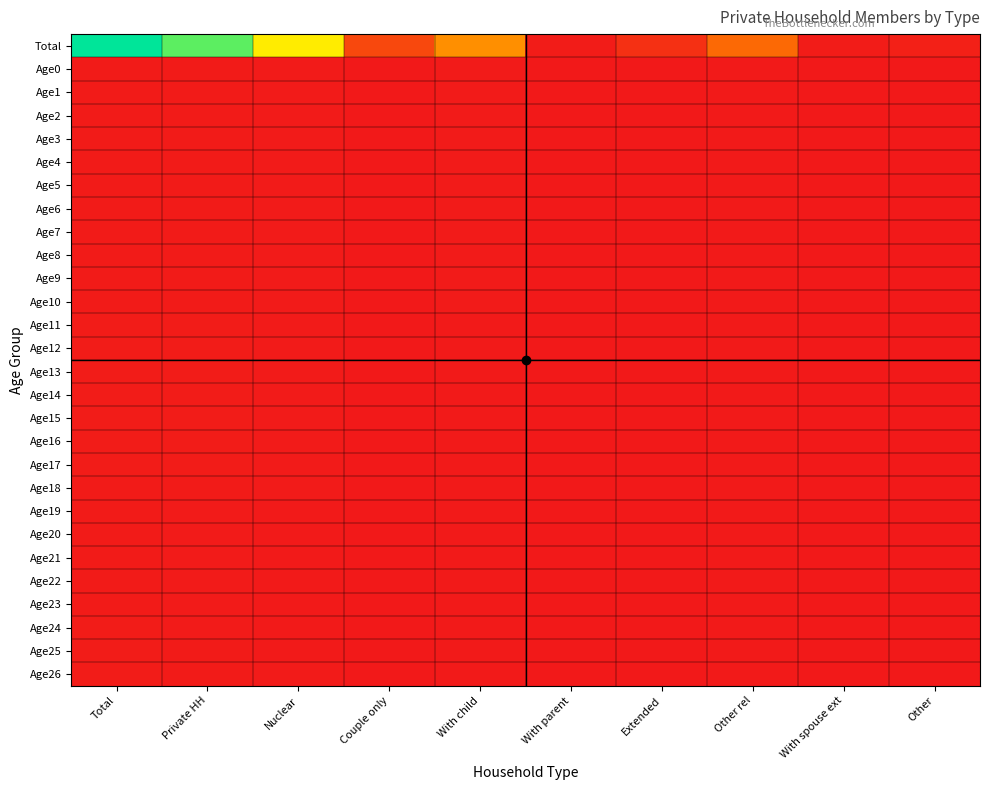

Reading left to right, list all the values displayed in this chart.

Total: Total=1.0	Private HH=0.9	Nuclear=0.6	Couple only=0.2	With child=0.4	With parent=0.0	Extended=0.1	Other rel=0.3	With spouse ext=0.0	Other=0.0
Age0: Total=0.0	Private HH=0.0	Nuclear=0.0	Couple only=0.0	With child=0.0	With parent=0.0	Extended=0.0	Other rel=0.0	With spouse ext=0.0	Other=0.0
Age1: Total=0.0	Private HH=0.0	Nuclear=0.0	Couple only=0.0	With child=0.0	With parent=0.0	Extended=0.0	Other rel=0.0	With spouse ext=0.0	Other=0.0
Age2: Total=0.0	Private HH=0.0	Nuclear=0.0	Couple only=0.0	With child=0.0	With parent=0.0	Extended=0.0	Other rel=0.0	With spouse ext=0.0	Other=0.0
Age3: Total=0.0	Private HH=0.0	Nuclear=0.0	Couple only=0.0	With child=0.0	With parent=0.0	Extended=0.0	Other rel=0.0	With spouse ext=0.0	Other=0.0
Age4: Total=0.0	Private HH=0.0	Nuclear=0.0	Couple only=0.0	With child=0.0	With parent=0.0	Extended=0.0	Other rel=0.0	With spouse ext=0.0	Other=0.0
Age5: Total=0.0	Private HH=0.0	Nuclear=0.0	Couple only=0.0	With child=0.0	With parent=0.0	Extended=0.0	Other rel=0.0	With spouse ext=0.0	Other=0.0
Age6: Total=0.0	Private HH=0.0	Nuclear=0.0	Couple only=0.0	With child=0.0	With parent=0.0	Extended=0.0	Other rel=0.0	With spouse ext=0.0	Other=0.0
Age7: Total=0.0	Private HH=0.0	Nuclear=0.0	Couple only=0.0	With child=0.0	With parent=0.0	Extended=0.0	Other rel=0.0	With spouse ext=0.0	Other=0.0
Age8: Total=0.0	Private HH=0.0	Nuclear=0.0	Couple only=0.0	With child=0.0	With parent=0.0	Extended=0.0	Other rel=0.0	With spouse ext=0.0	Other=0.0
Age9: Total=0.0	Private HH=0.0	Nuclear=0.0	Couple only=0.0	With child=0.0	With parent=0.0	Extended=0.0	Other rel=0.0	With spouse ext=0.0	Other=0.0
Age10: Total=0.0	Private HH=0.0	Nuclear=0.0	Couple only=0.0	With child=0.0	With parent=0.0	Extended=0.0	Other rel=0.0	With spouse ext=0.0	Other=0.0
Age11: Total=0.0	Private HH=0.0	Nuclear=0.0	Couple only=0.0	With child=0.0	With parent=0.0	Extended=0.0	Other rel=0.0	With spouse ext=0.0	Other=0.0
Age12: Total=0.0	Private HH=0.0	Nuclear=0.0	Couple only=0.0	With child=0.0	With parent=0.0	Extended=0.0	Other rel=0.0	With spouse ext=0.0	Other=0.0
Age13: Total=0.0	Private HH=0.0	Nuclear=0.0	Couple only=0.0	With child=0.0	With parent=0.0	Extended=0.0	Other rel=0.0	With spouse ext=0.0	Other=0.0
Age14: Total=0.0	Private HH=0.0	Nuclear=0.0	Couple only=0.0	With child=0.0	With parent=0.0	Extended=0.0	Other rel=0.0	With spouse ext=0.0	Other=0.0
Age15: Total=0.0	Private HH=0.0	Nuclear=0.0	Couple only=0.0	With child=0.0	With parent=0.0	Extended=0.0	Other rel=0.0	With spouse ext=0.0	Other=0.0
Age16: Total=0.0	Private HH=0.0	Nuclear=0.0	Couple only=0.0	With child=0.0	With parent=0.0	Extended=0.0	Other rel=0.0	With spouse ext=0.0	Other=0.0
Age17: Total=0.0	Private HH=0.0	Nuclear=0.0	Couple only=0.0	With child=0.0	With parent=0.0	Extended=0.0	Other rel=0.0	With spouse ext=0.0	Other=0.0
Age18: Total=0.0	Private HH=0.0	Nuclear=0.0	Couple only=0.0	With child=0.0	With parent=0.0	Extended=0.0	Other rel=0.0	With spouse ext=0.0	Other=0.0
Age19: Total=0.0	Private HH=0.0	Nuclear=0.0	Couple only=0.0	With child=0.0	With parent=0.0	Extended=0.0	Other rel=0.0	With spouse ext=0.0	Other=0.0
Age20: Total=0.0	Private HH=0.0	Nuclear=0.0	Couple only=0.0	With child=0.0	With parent=0.0	Extended=0.0	Other rel=0.0	With spouse ext=0.0	Other=0.0
Age21: Total=0.0	Private HH=0.0	Nuclear=0.0	Couple only=0.0	With child=0.0	With parent=0.0	Extended=0.0	Other rel=0.0	With spouse ext=0.0	Other=0.0
Age22: Total=0.0	Private HH=0.0	Nuclear=0.0	Couple only=0.0	With child=0.0	With parent=0.0	Extended=0.0	Other rel=0.0	With spouse ext=0.0	Other=0.0
Age23: Total=0.0	Private HH=0.0	Nuclear=0.0	Couple only=0.0	With child=0.0	With parent=0.0	Extended=0.0	Other rel=0.0	With spouse ext=0.0	Other=0.0
Age24: Total=0.0	Private HH=0.0	Nuclear=0.0	Couple only=0.0	With child=0.0	With parent=0.0	Extended=0.0	Other rel=0.0	With spouse ext=0.0	Other=0.0
Age25: Total=0.0	Private HH=0.0	Nuclear=0.0	Couple only=0.0	With child=0.0	With parent=0.0	Extended=0.0	Other rel=0.0	With spouse ext=0.0	Other=0.0
Age26: Total=0.0	Private HH=0.0	Nuclear=0.0	Couple only=0.0	With child=0.0	With parent=0.0	Extended=0.0	Other rel=0.0	With spouse ext=0.0	Other=0.0